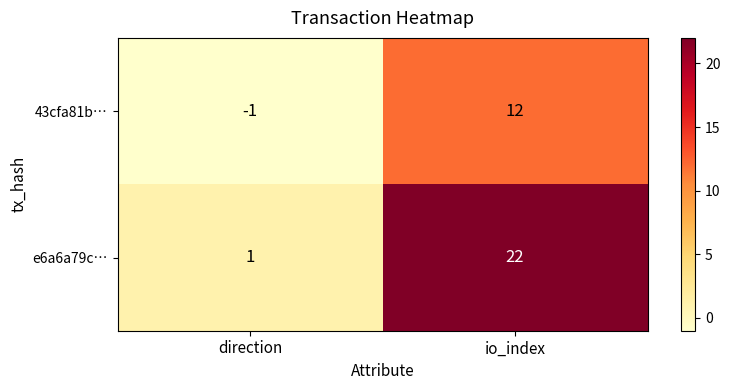

At which label is e6a6a79c… closest to 11?

direction